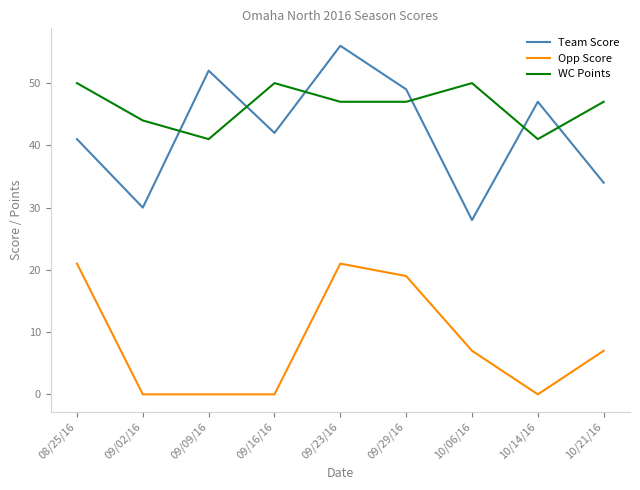

Which series has the widest spread of values?

Team Score